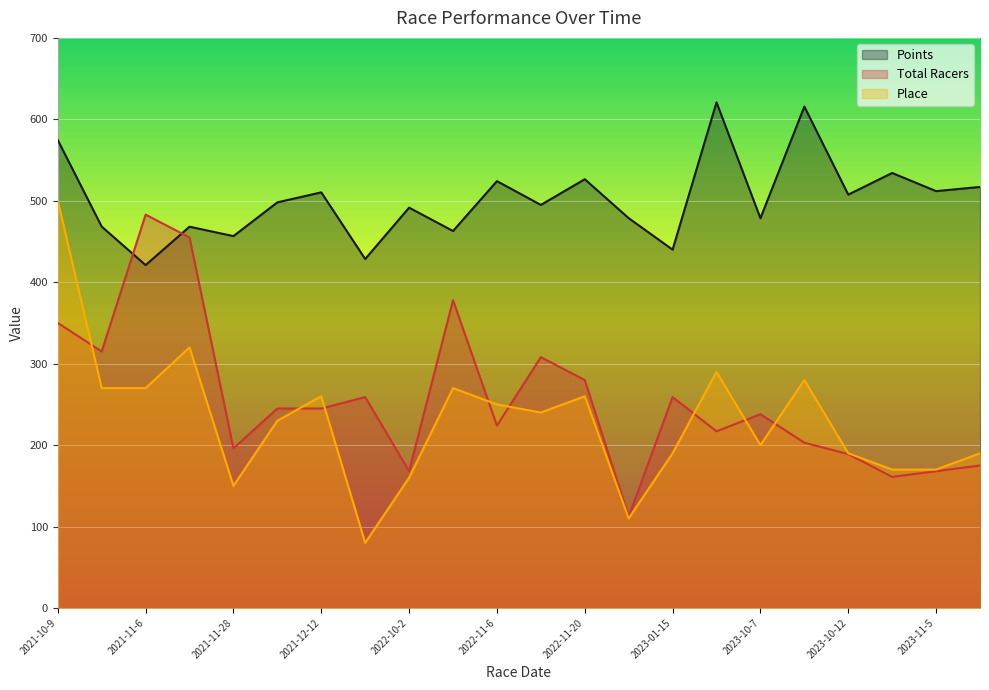

Where is the first local maximum for Place?

2021-11-7